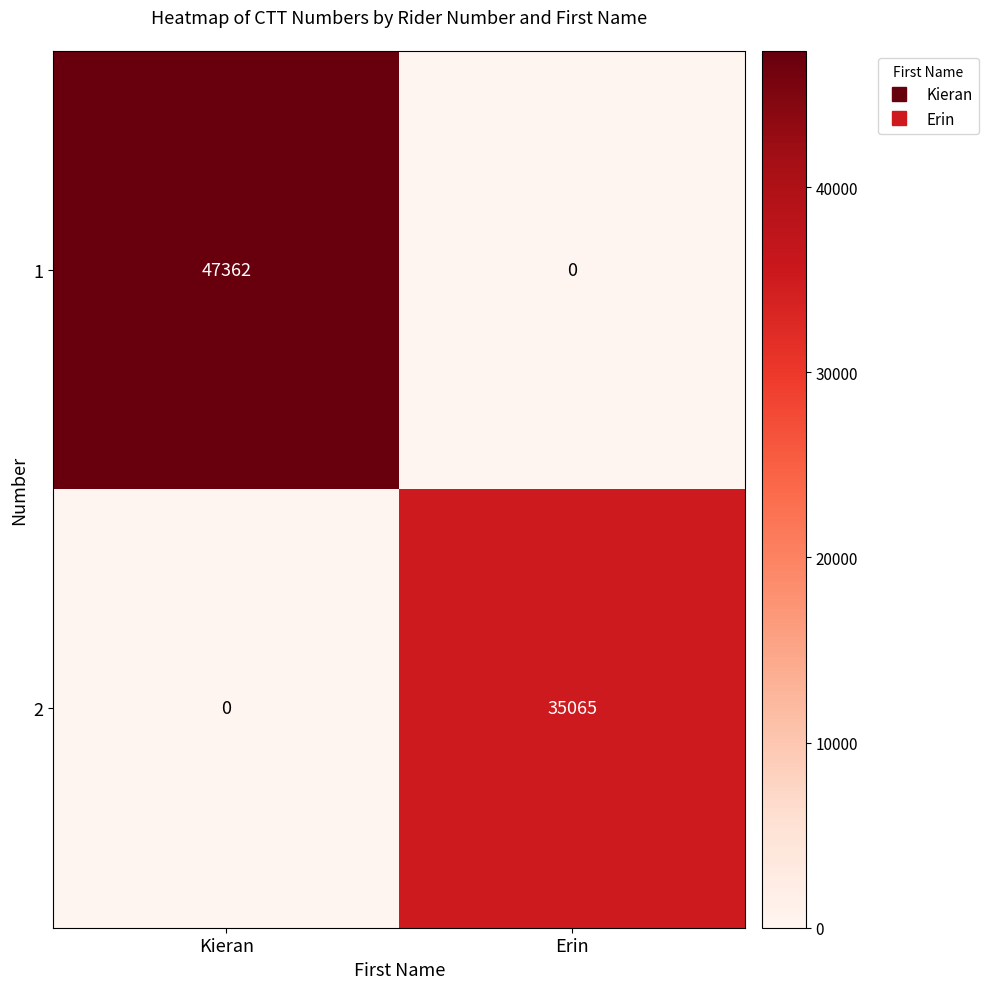

Which series has the widest spread of values?

1